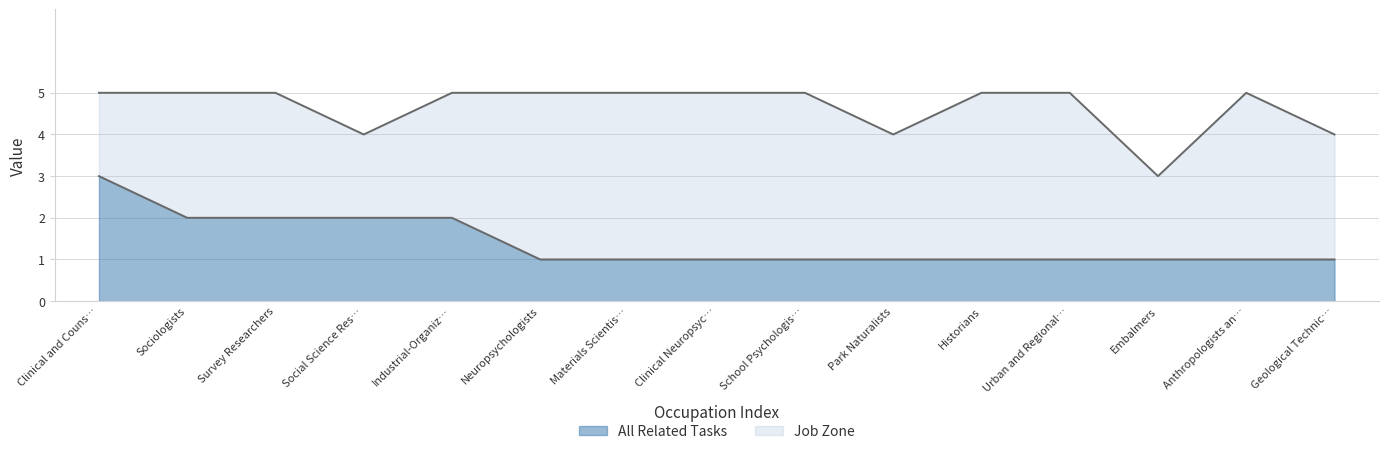

How many series are shown in this chart?

2